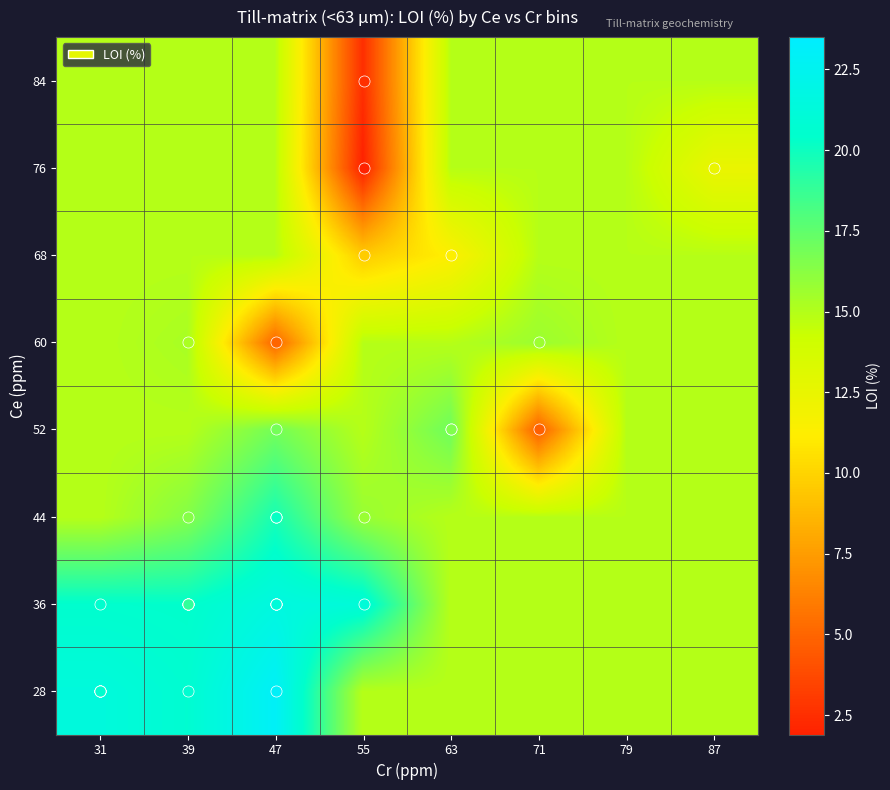

What is the spread (max minus min) of values at 47?

18.0